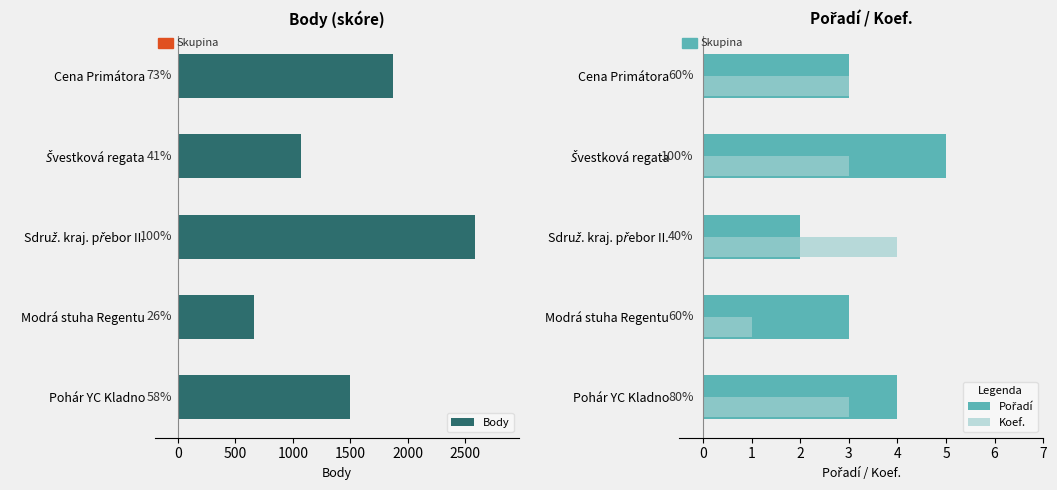

What value does the Pořadí series have at 1000?

3